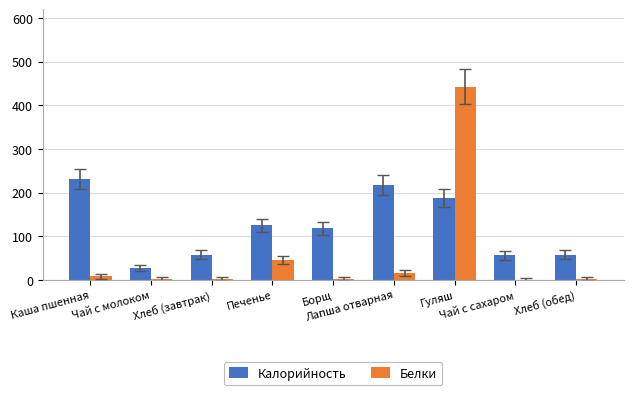

Which series has the largest total across all categories?

Калорийность